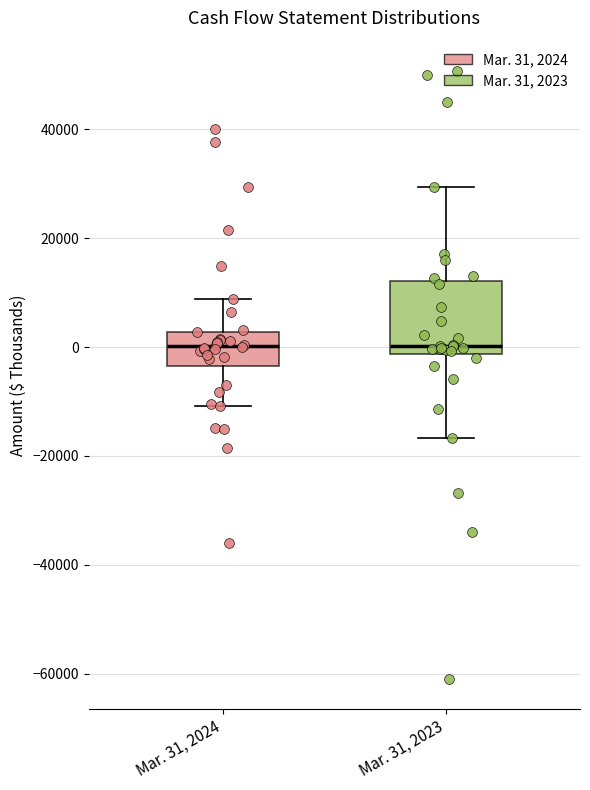

Where is the upper edge of the box for Mar. 31, 2023 on the y-axis? The values are not printed on the chart, so give them approximately, as read against the axis.

12000